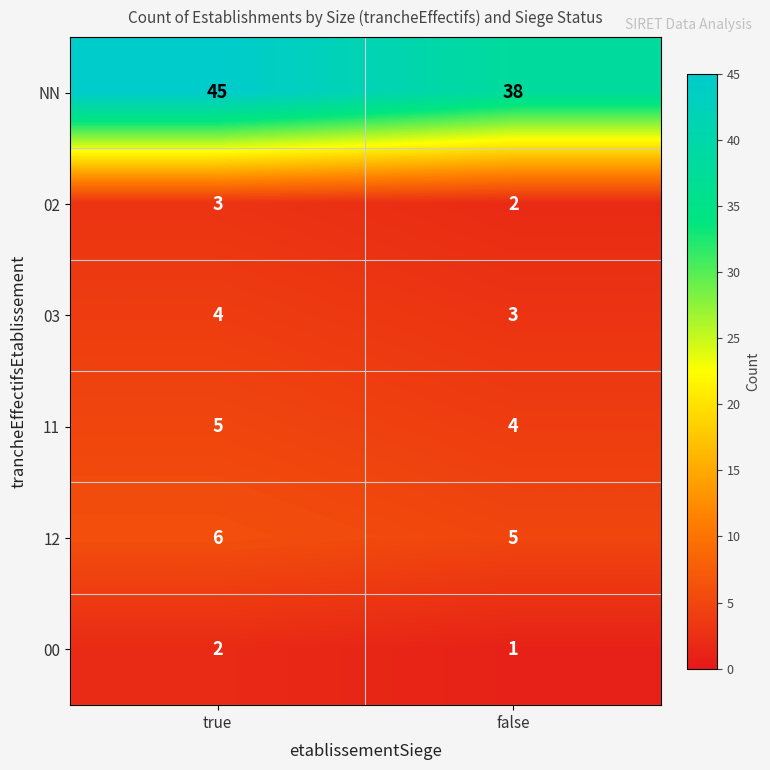

What is the sum of all 02 values?

5